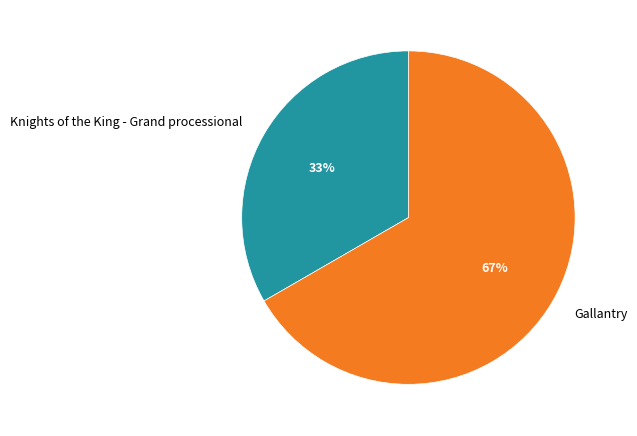

Does Knights of the King - Grand processional represent more than half of the total?

No